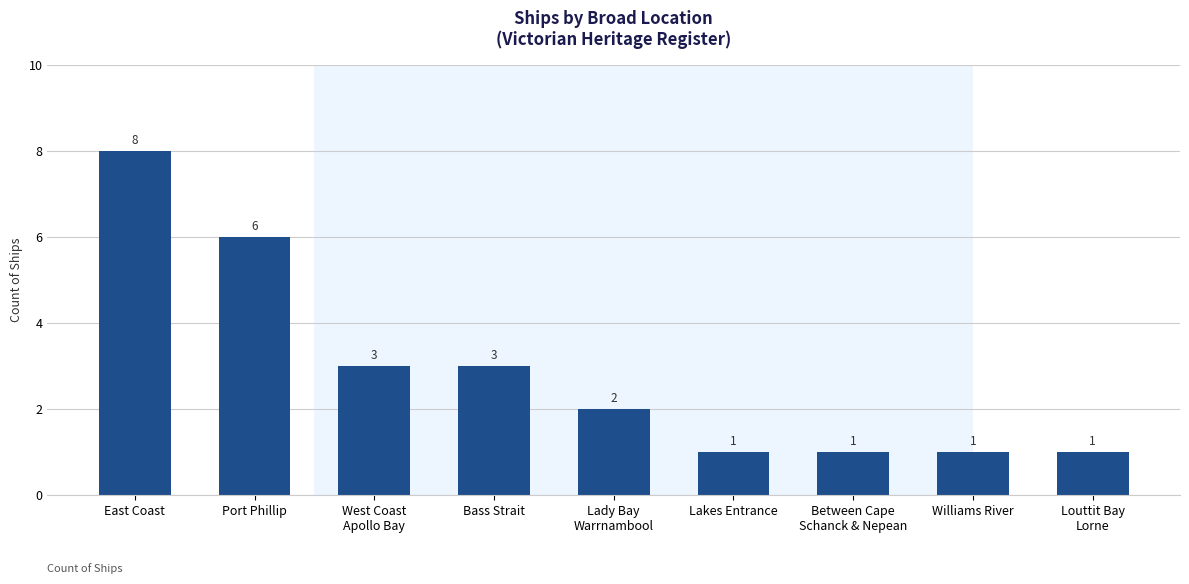

Approximately how many times larger is the value at Between Cape
Schanck & Nepean compared to Louttit Bay
Lorne?

1.0